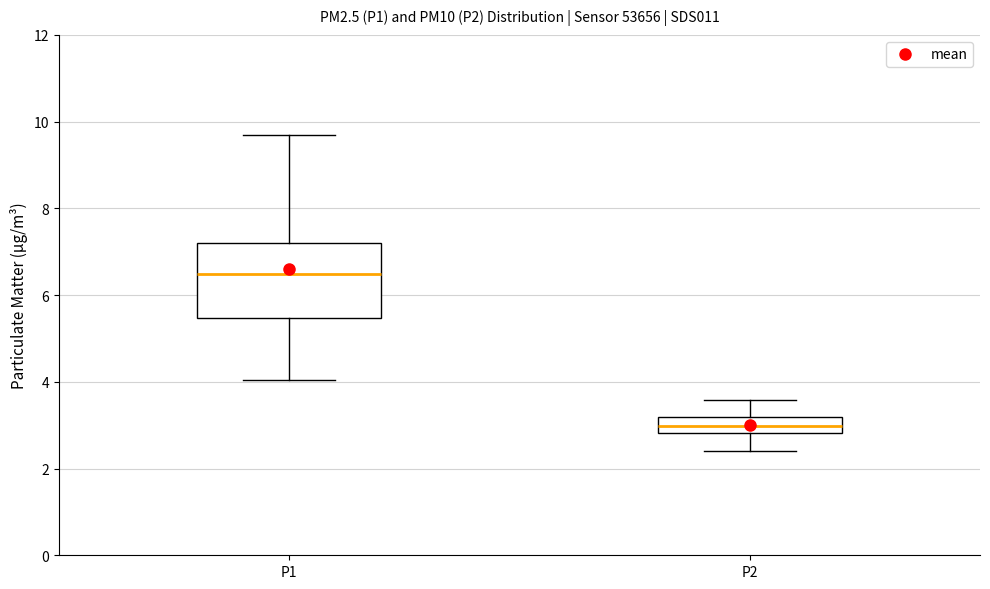

Comparing the boxes themselves (not the whiskers), which one is the tallest?

P1